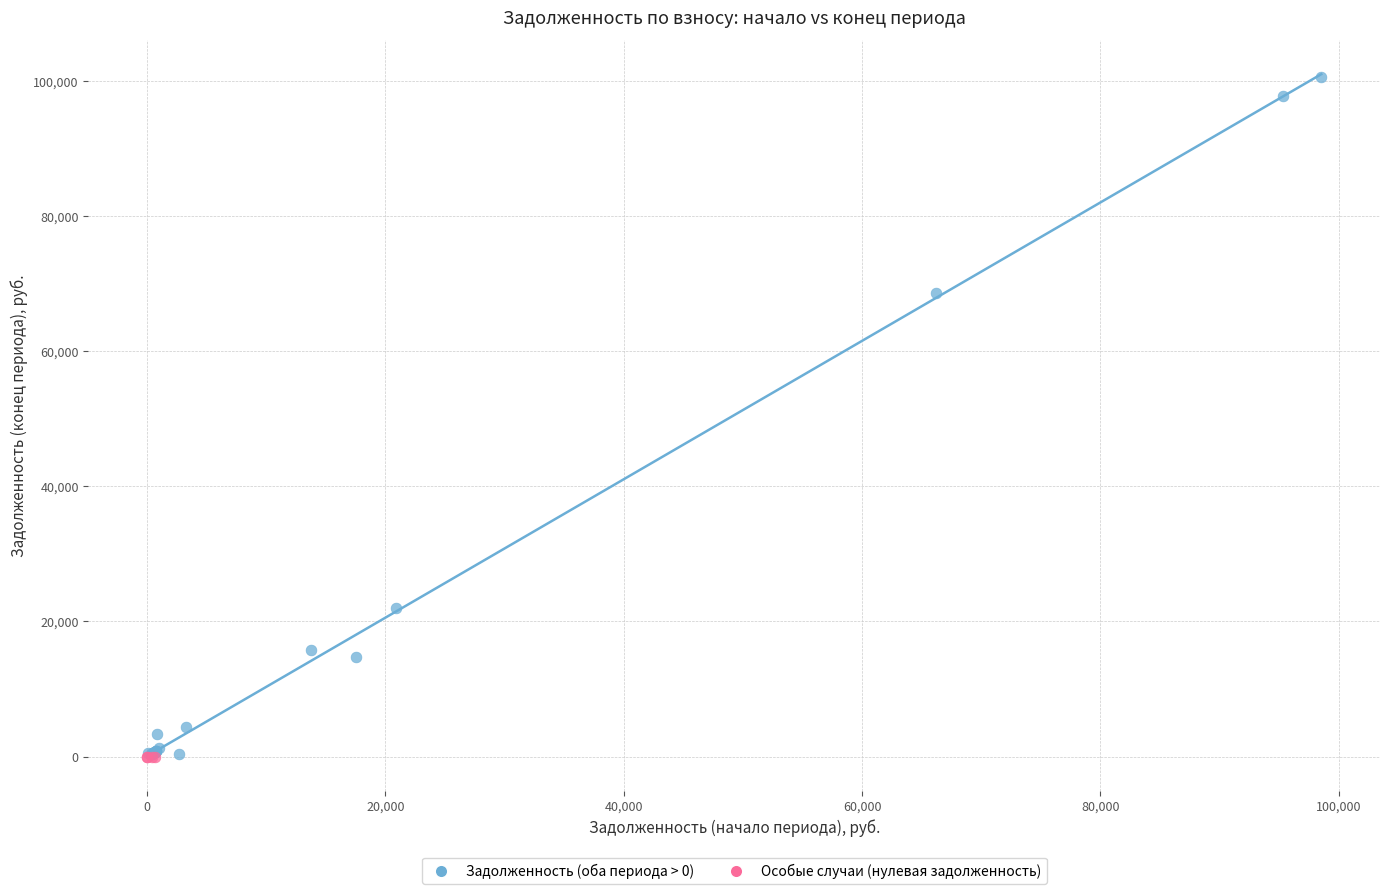

Which series reaches the maximum Y coordinate?

Задолженность (оба периода > 0)